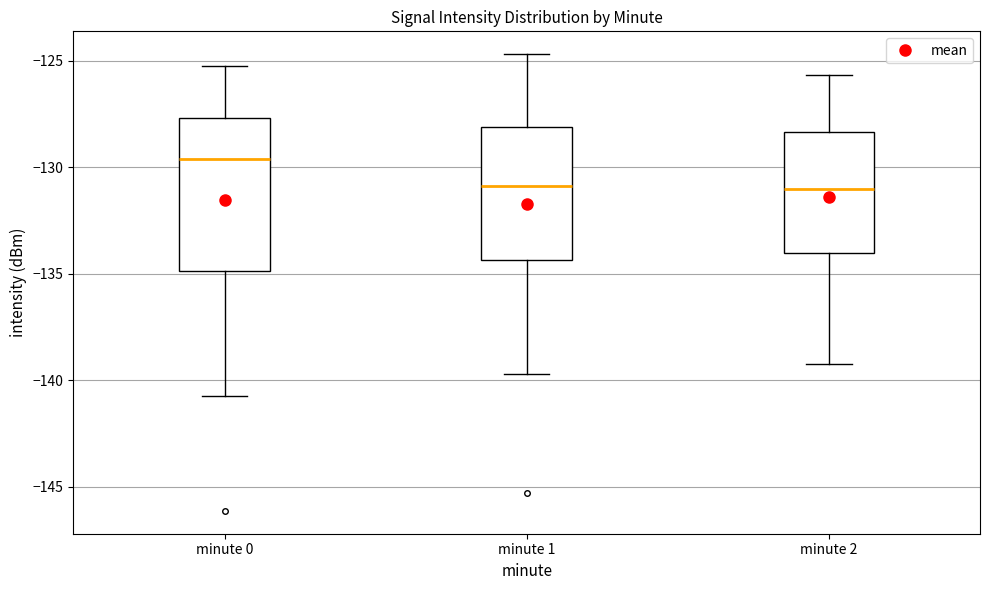

Reading left to right, read every box against the y-axis: the position of its median line, the range the box covers, and the ends of its whiskers. The values are not printed on the chart, so give them approximately, as read against the axis.

minute 0: median -129.5, box -135.0 to -127.5, whiskers -140.5 to -125.0
minute 1: median -131.0, box -134.5 to -128.0, whiskers -139.5 to -124.5
minute 2: median -131.0, box -134.0 to -128.5, whiskers -139.0 to -125.5